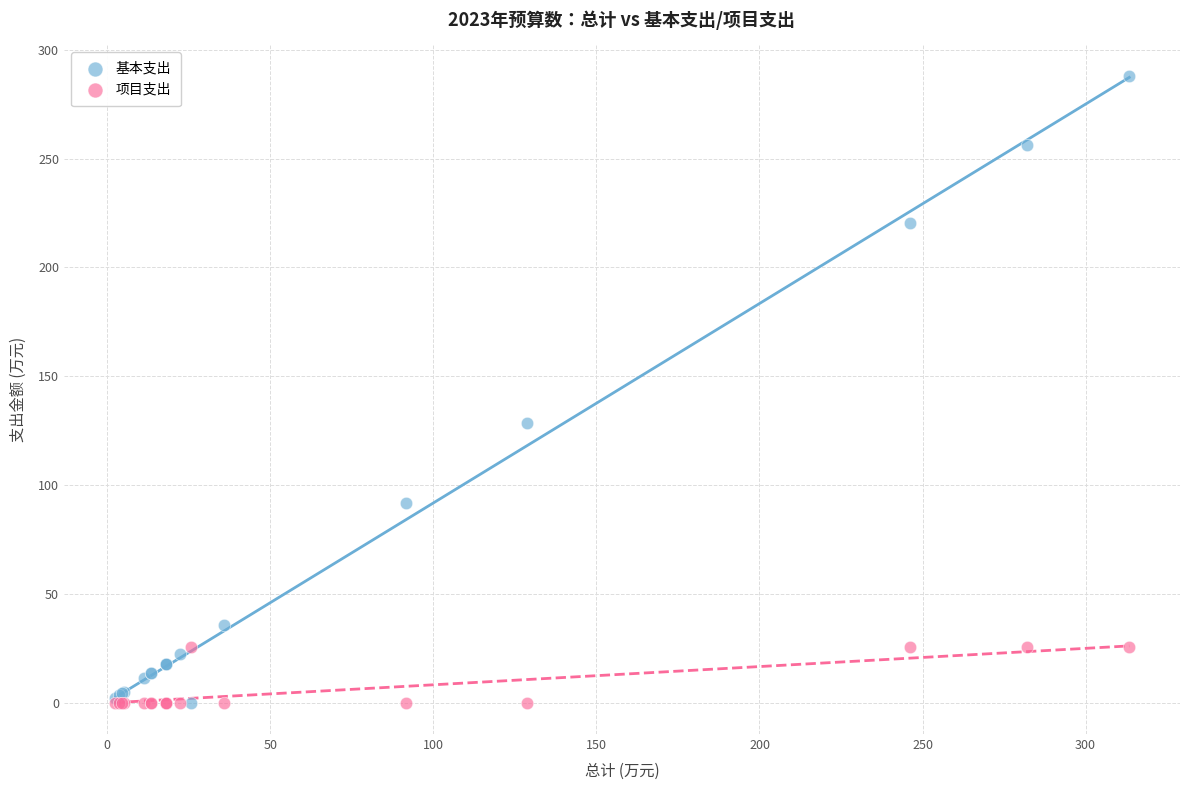

What are all the series names shown in the legend?

基本支出, 项目支出